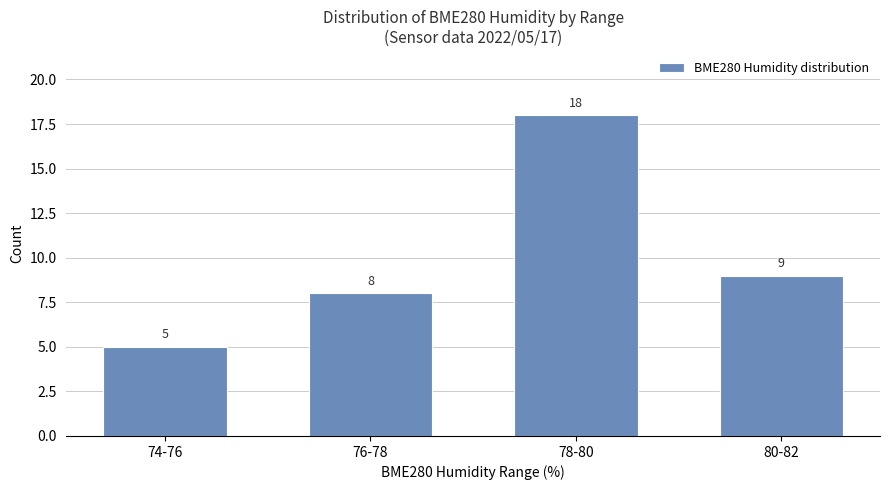

Reading left to right, what are all the values shown in this chart?

74-76=5	76-78=8	78-80=18	80-82=9